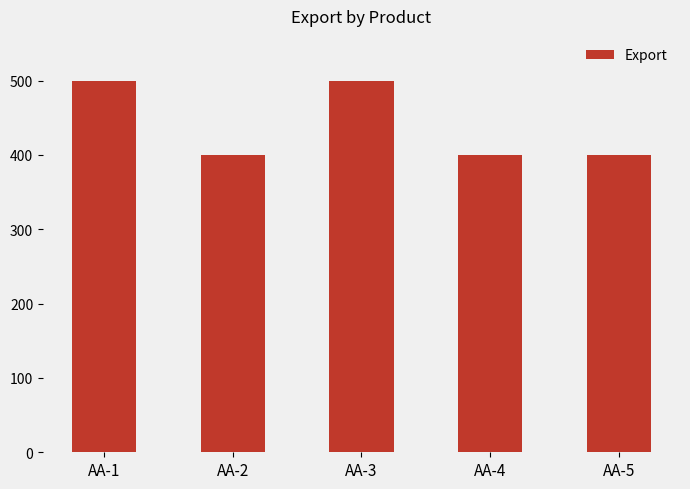

What is the greatest value displayed?

500